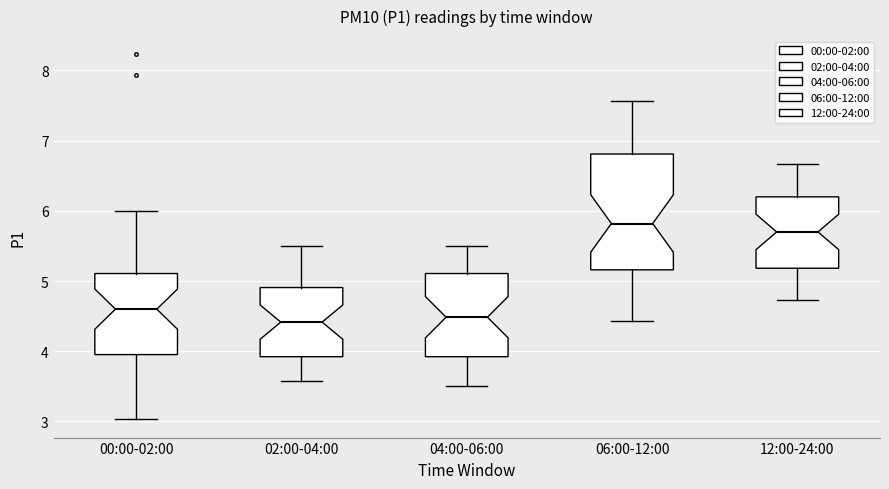

Comparing the boxes themselves (not the whiskers), which one is the tallest?

06:00-12:00